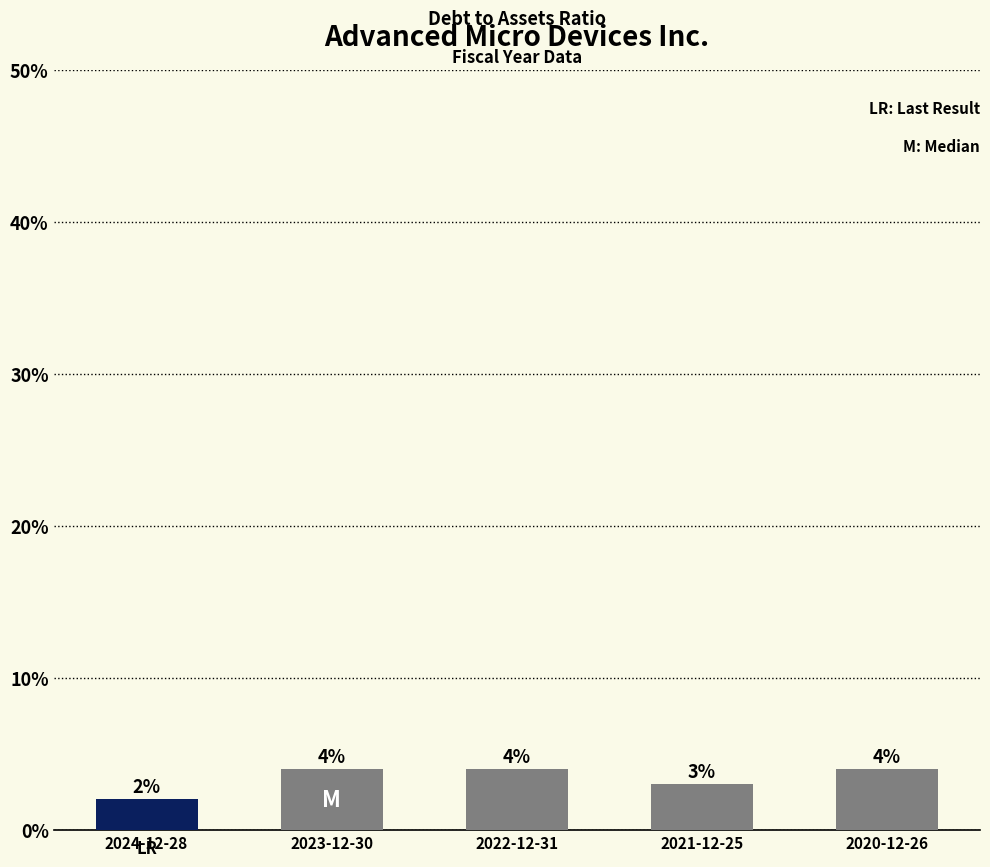

Are the bars horizontal?

No